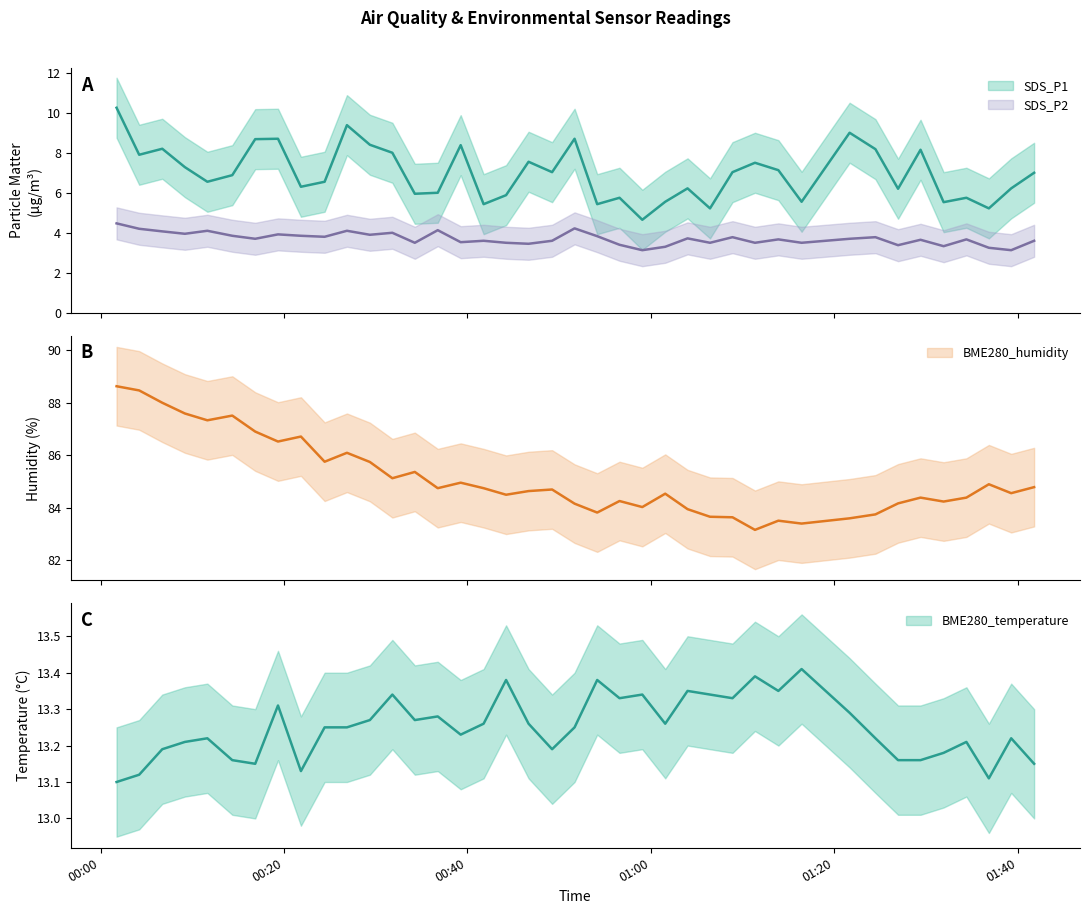

Which series has the largest total across all categories?

BME280_humidity